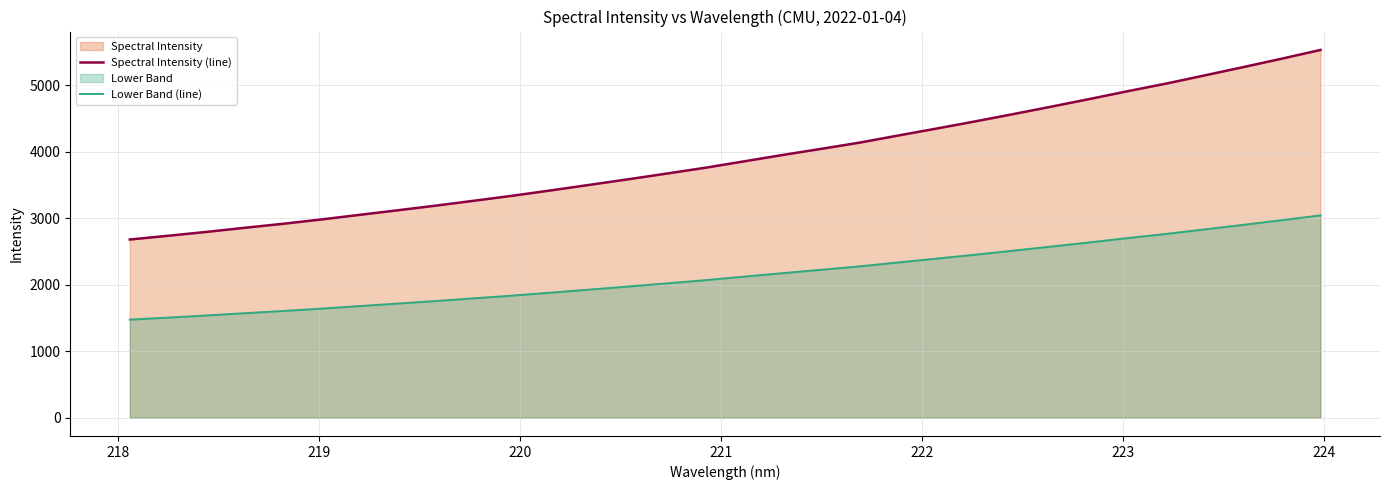

Which series has the largest total across all categories?

Spectral Intensity (line)